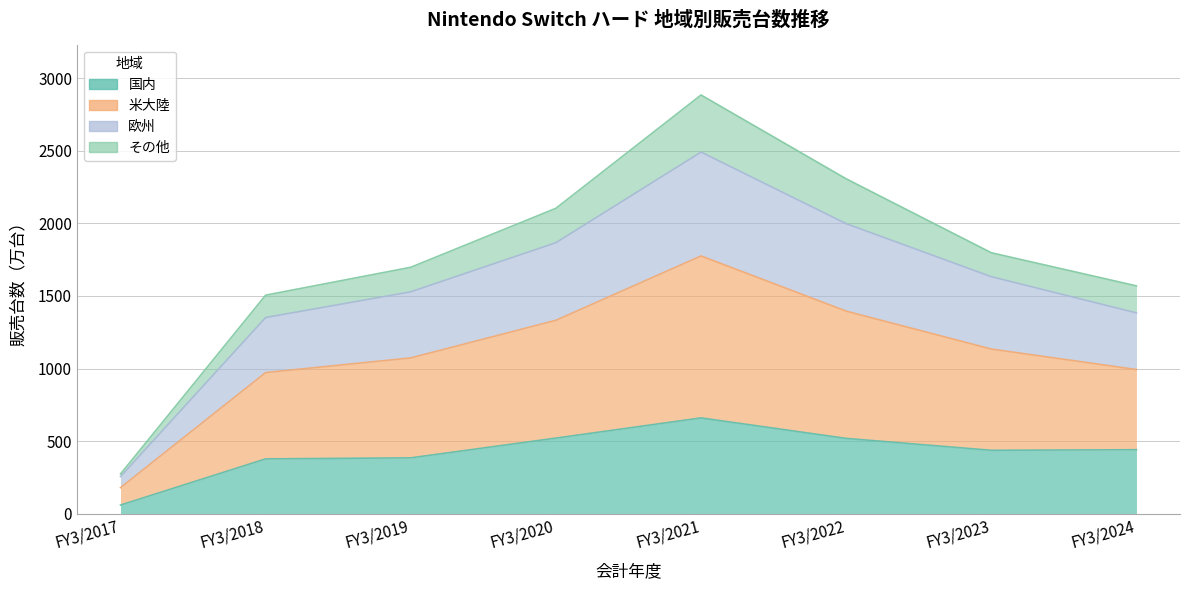

True or false: 米大陸 has more than 0 interior local peaks.

True